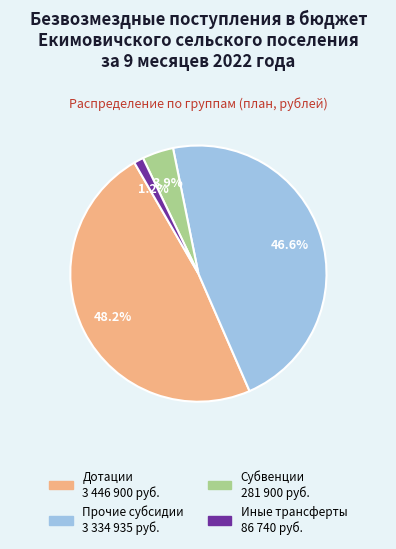

To the nearest percent, what is the difference between the largest and smallest slice percentages?

47%